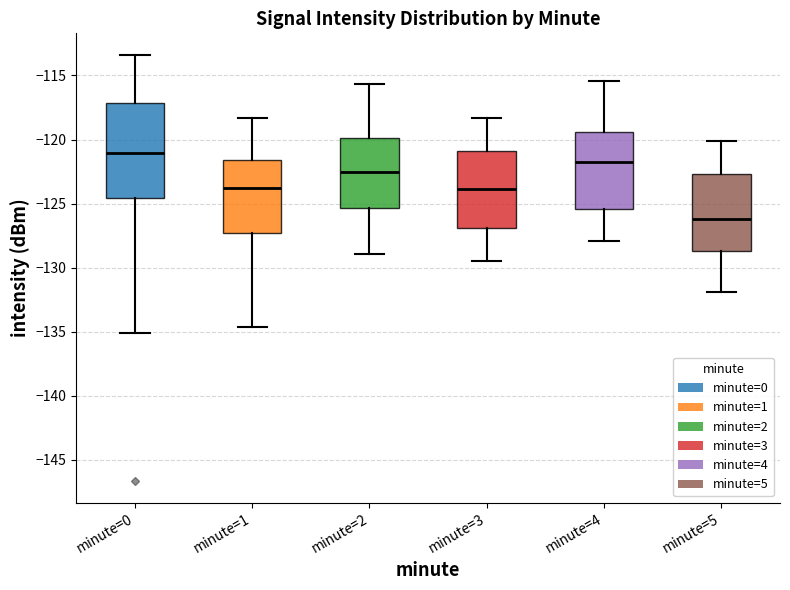

Reading left to right, transcribe this box plot: for each box, give where its median line is, the range the box spans, and where its two whiskers end, as read against the y-axis. The values are not printed on the chart, so give them approximately, as read against the axis.

minute=0: median -121.0, box -124.5 to -117.0, whiskers -135.0 to -113.5
minute=1: median -124.0, box -127.5 to -121.5, whiskers -134.5 to -118.5
minute=2: median -122.5, box -125.5 to -120.0, whiskers -129.0 to -115.5
minute=3: median -124.0, box -127.0 to -121.0, whiskers -129.5 to -118.5
minute=4: median -121.5, box -125.5 to -119.5, whiskers -128.0 to -115.5
minute=5: median -126.0, box -128.5 to -122.5, whiskers -132.0 to -120.0